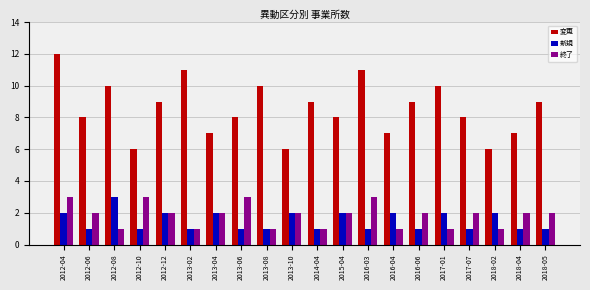

What are all the series names shown in the legend?

変更, 新規, 終了